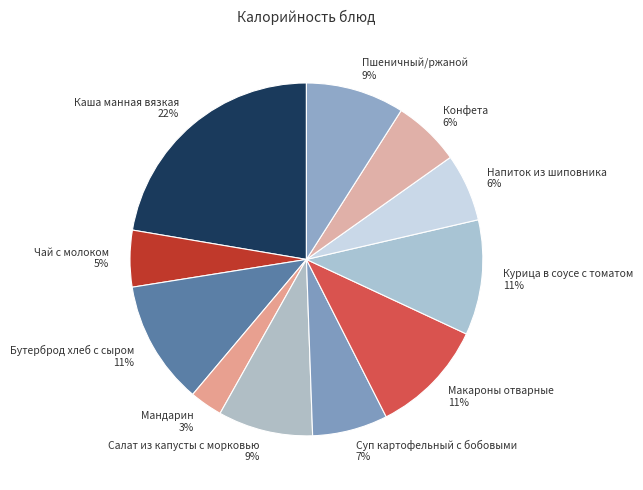

Which slice is the largest?

Каша манная вязкая